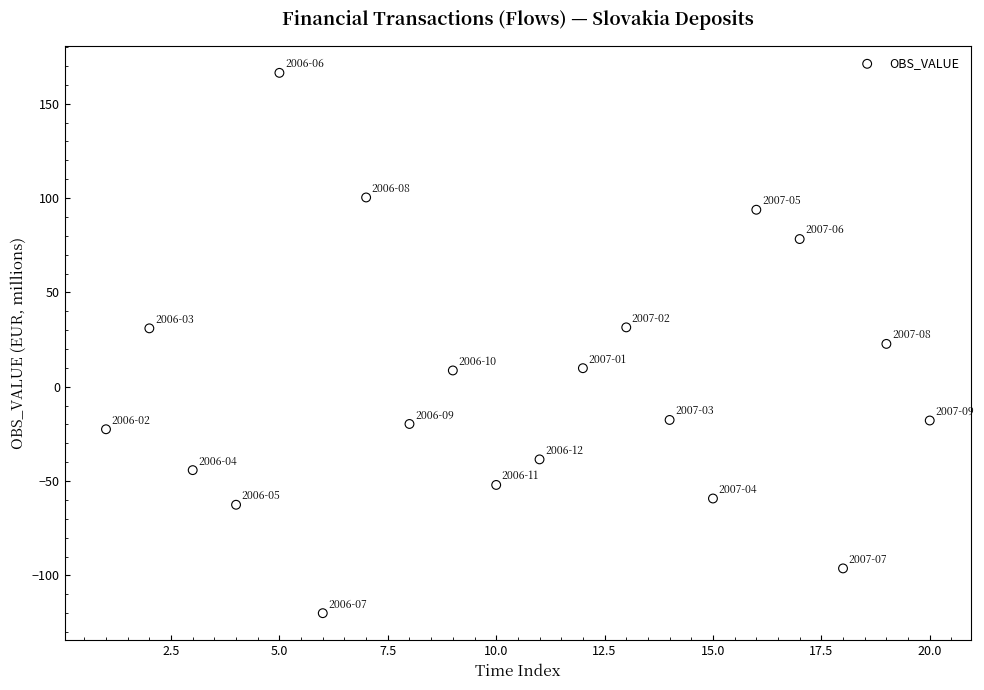

What is the range of X values (max minus min)?

19.0